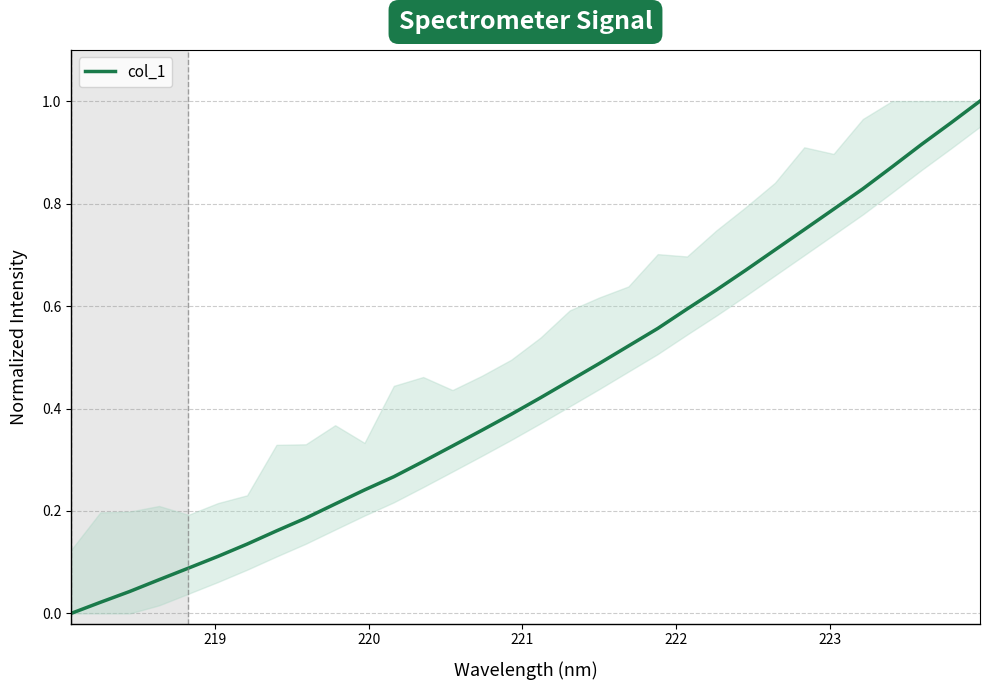

True or false: there are more than 0 points higher than both neighbors.

False